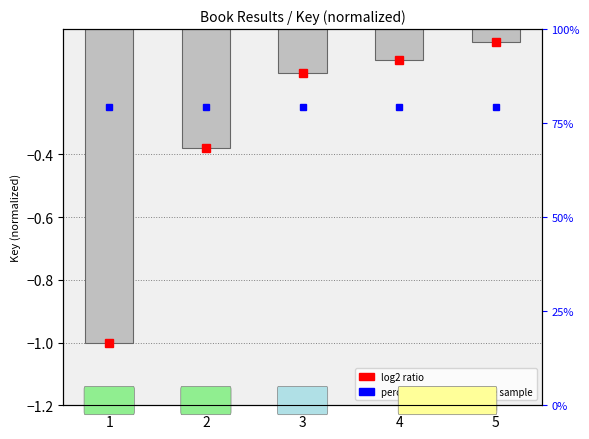

Rank the categories by value from lowest to highest.

1, 2, 3, 4, 5